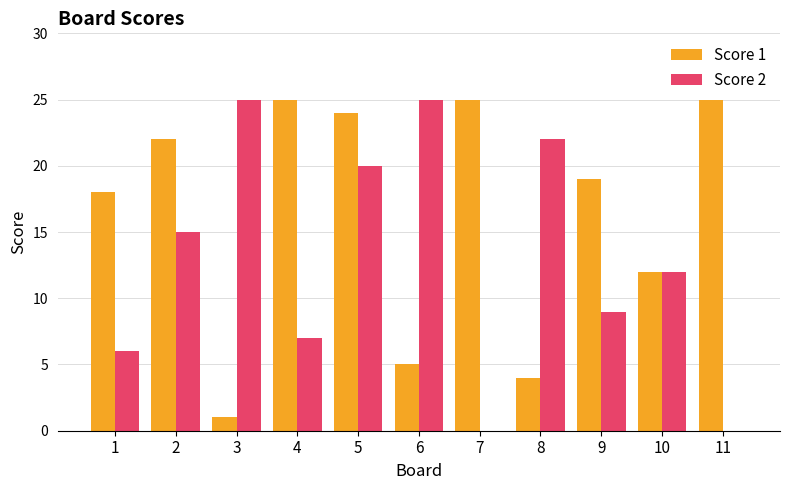

How many categories are shown in the chart?

11